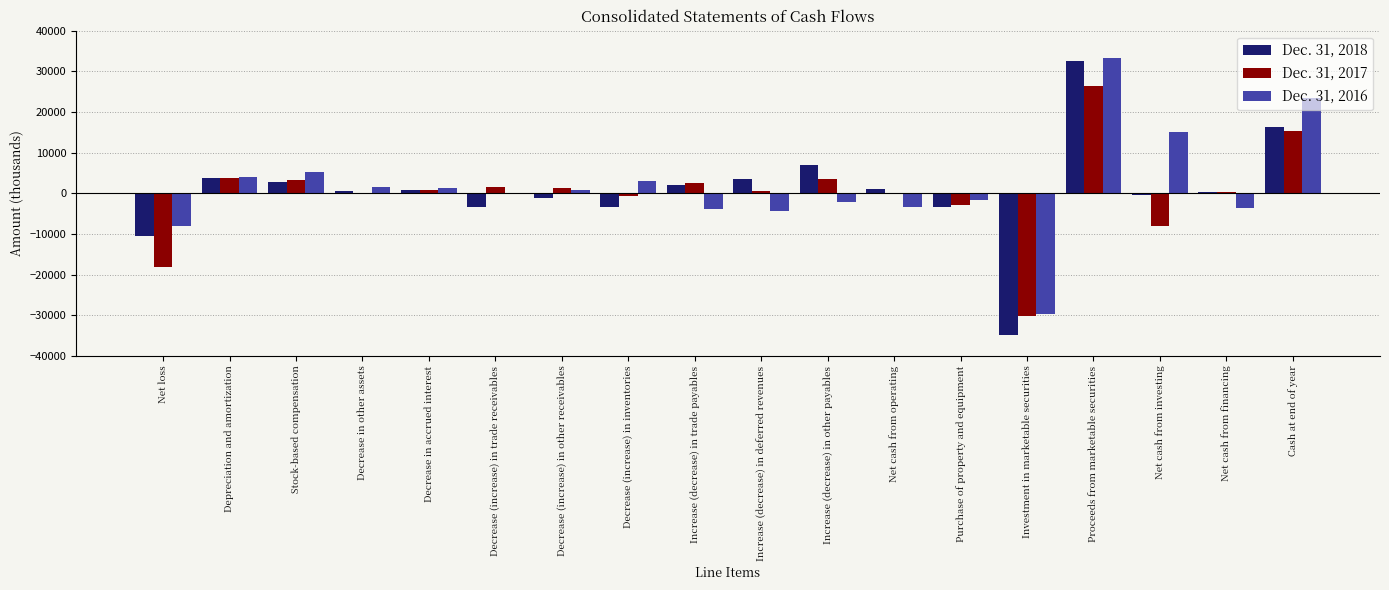

The value of Dec. 31, 2018 at Purchase of property and equipment is -3485. True or false?

True